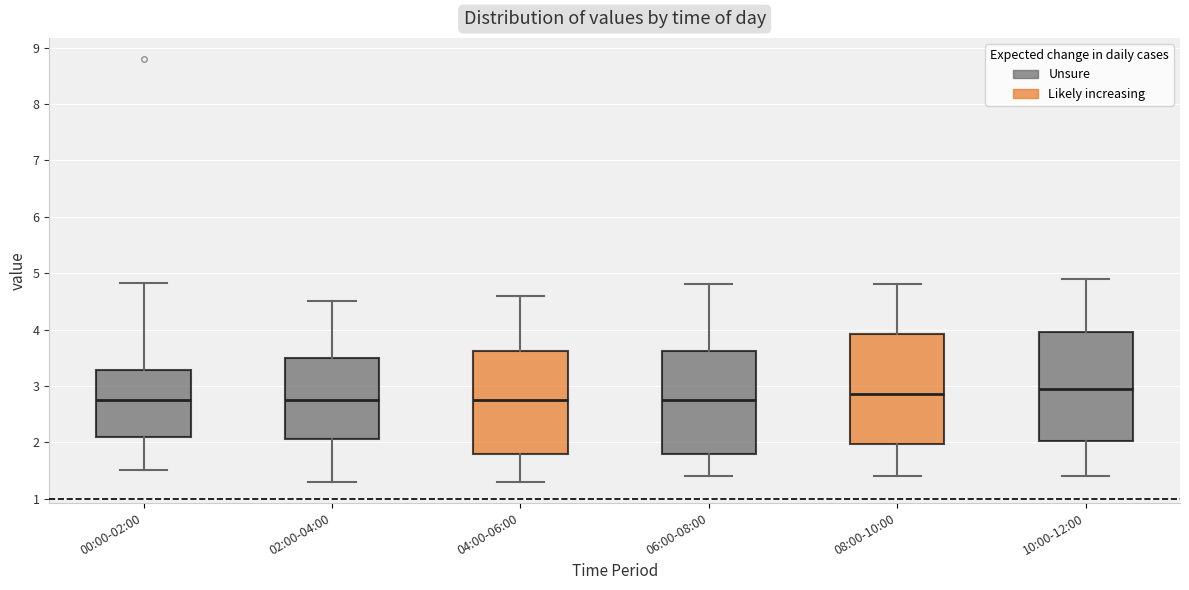

Where does the lower whisker of the box for 08:00-10:00 end on the y-axis? The values are not printed on the chart, so give them approximately, as read against the axis.

1.4